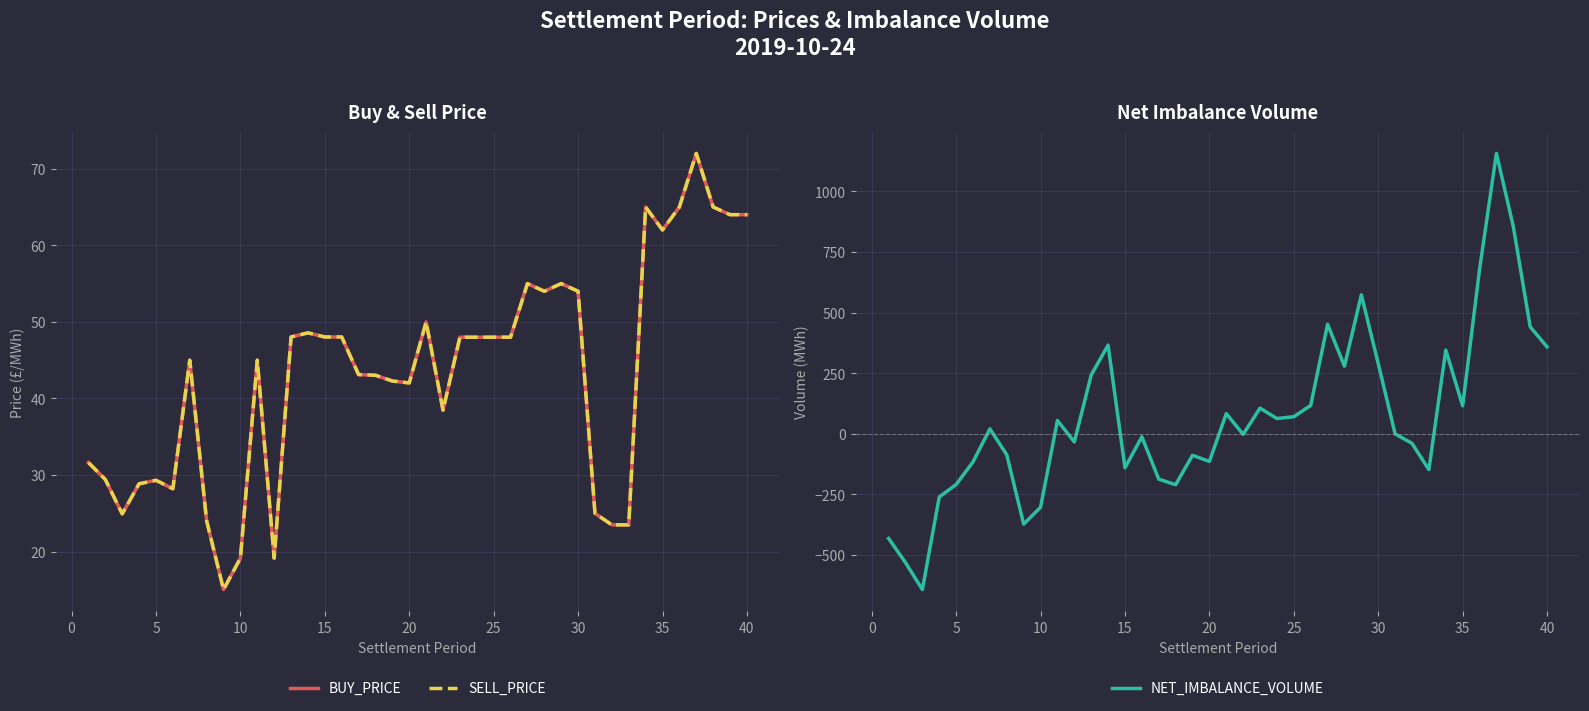

What is the sum of all SELL_PRICE values?

1730.3